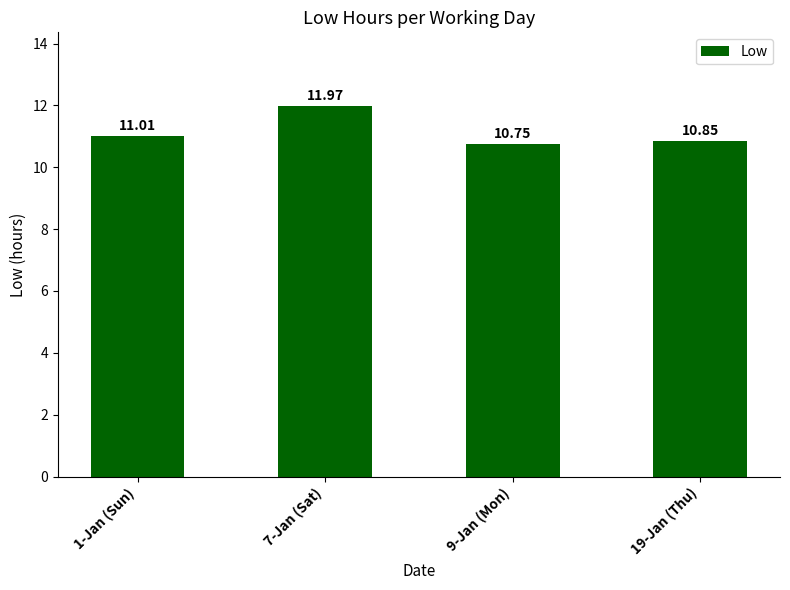

Which category has the highest value across all series?

7-Jan (Sat)